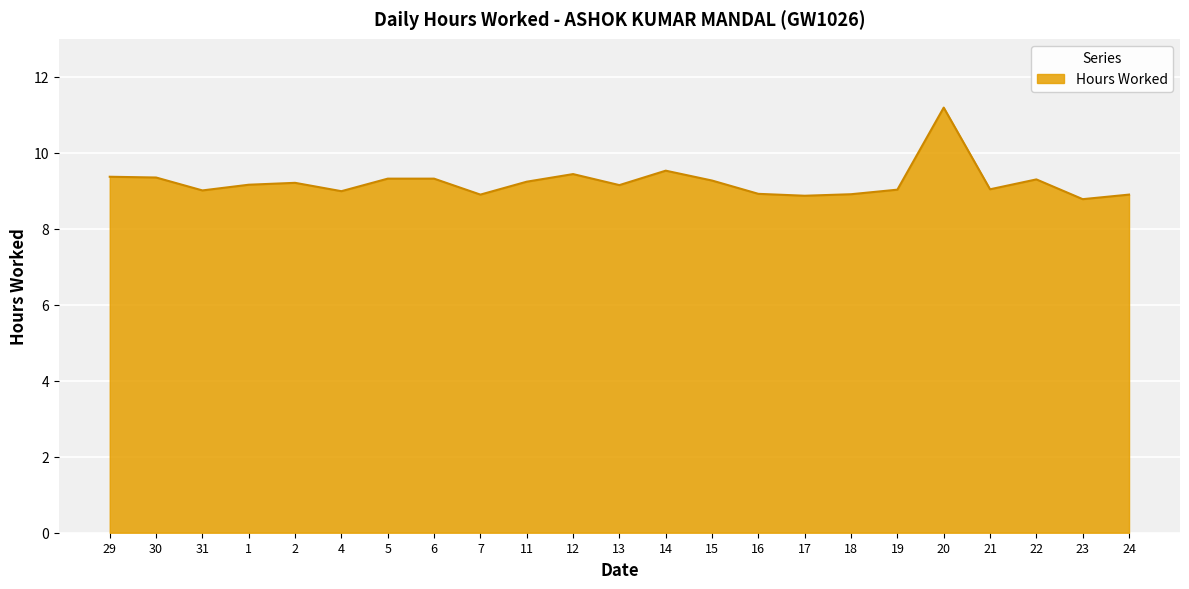

The value at 24 is 14.9. True or false?

False